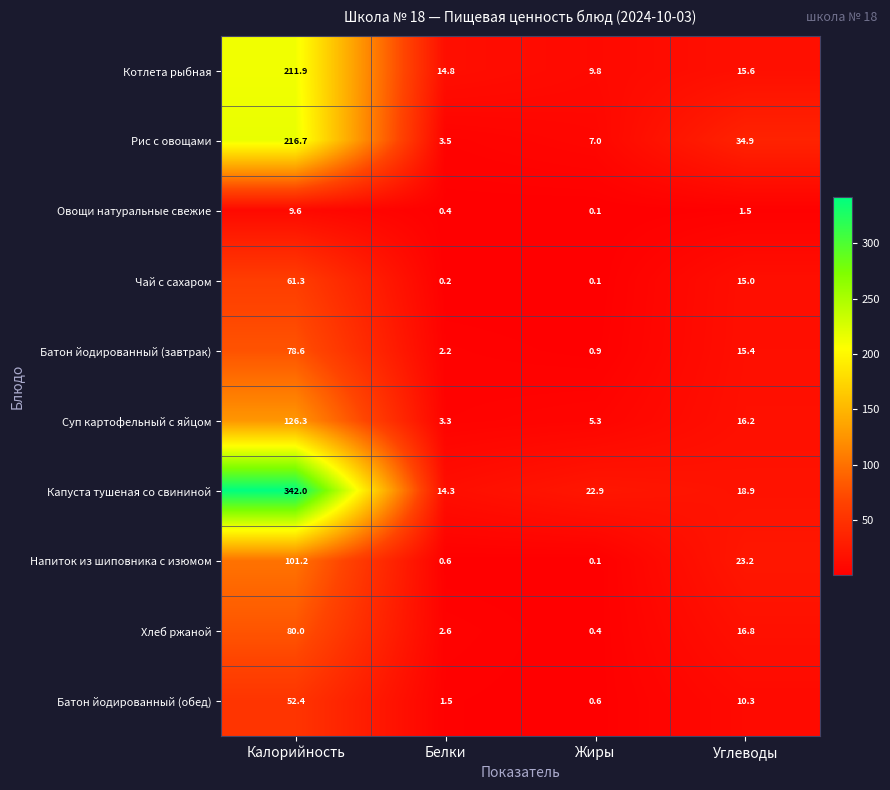

At which label does Хлеб ржаной reach its minimum?

Жиры